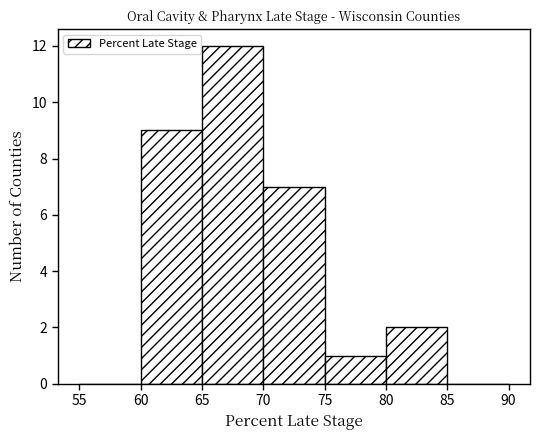

Over which range of the x-axis is the bar tallest?

65 to 70